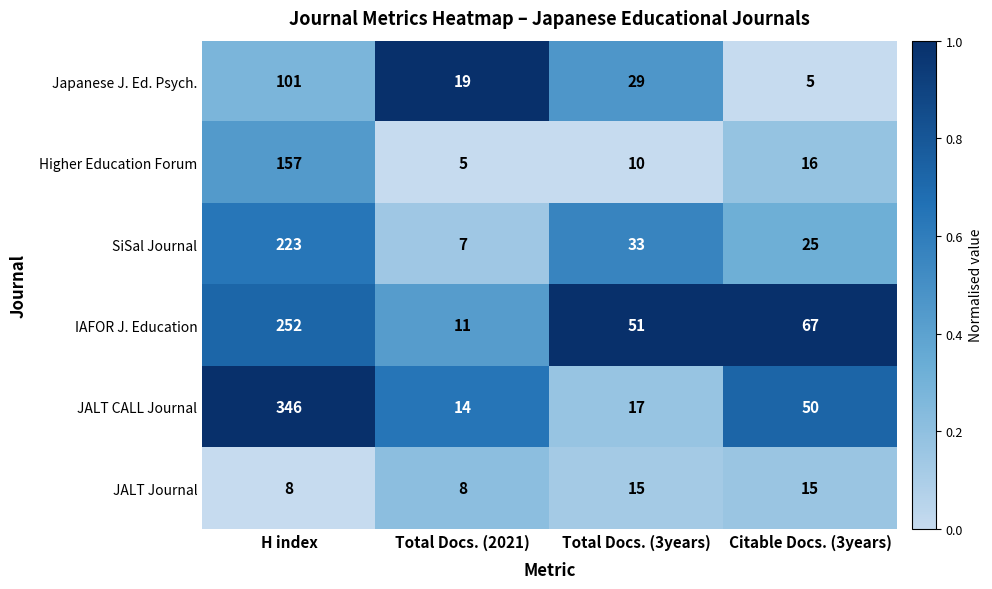

What is the difference between the SiSal Journal values at Total Docs. (3years) and H index?

190